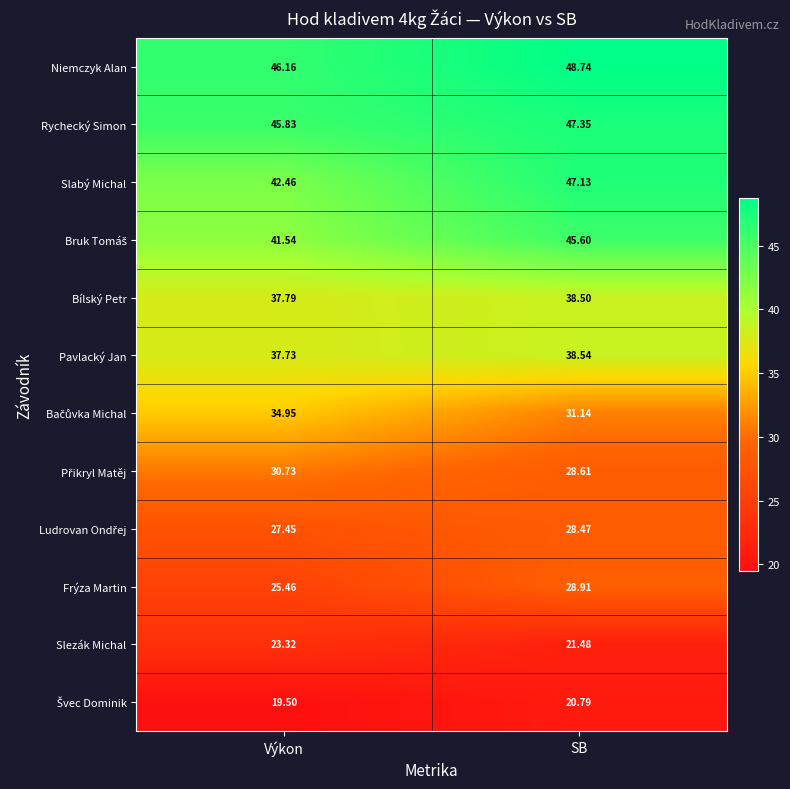

At which label does Bílský Petr first exceed 38?

SB